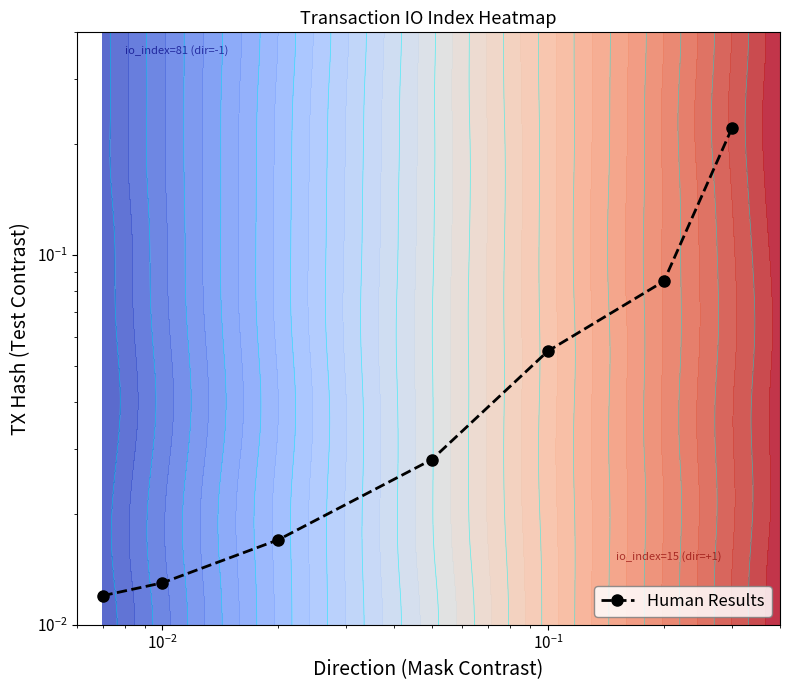

How many data points does each series have?

7